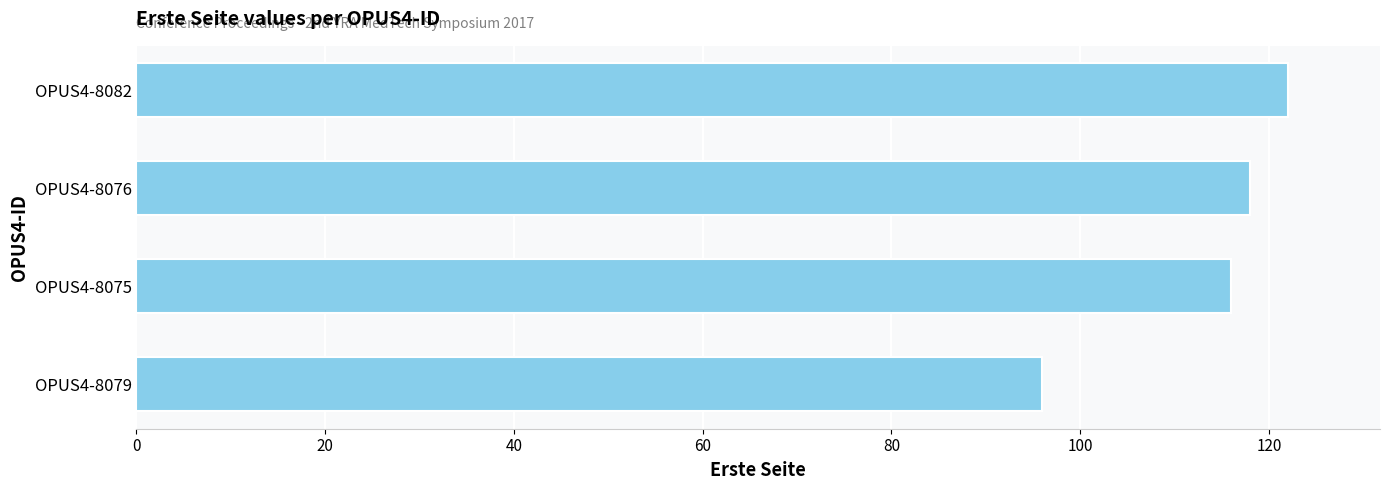

What value does the data have at OPUS4-8075, to the nearest 10?

120